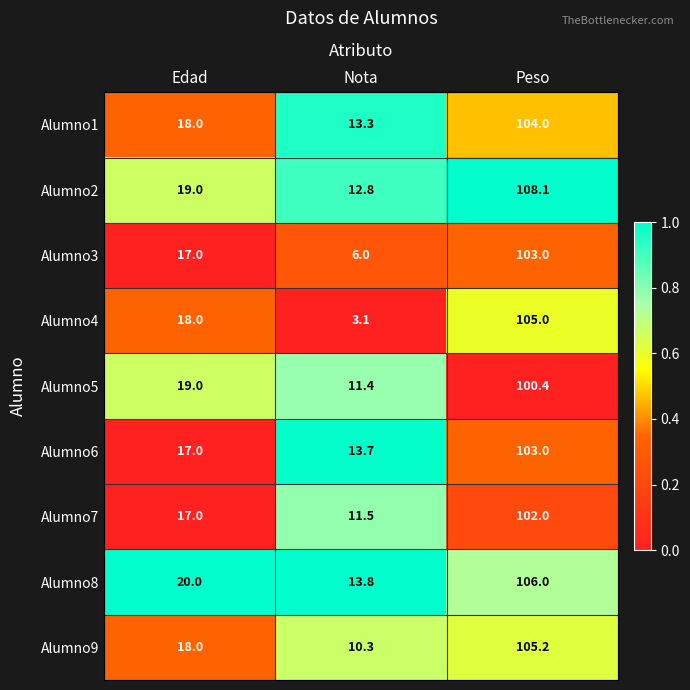

Rank the series at Nota from lowest to highest value.

Alumno4, Alumno3, Alumno9, Alumno5, Alumno7, Alumno2, Alumno1, Alumno6, Alumno8